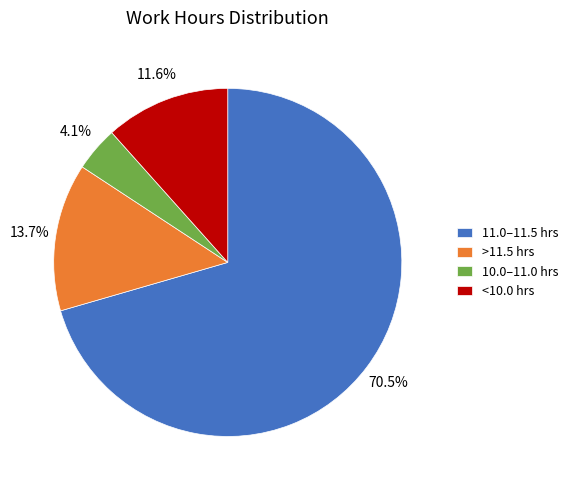

Does any single category account for the majority?

Yes